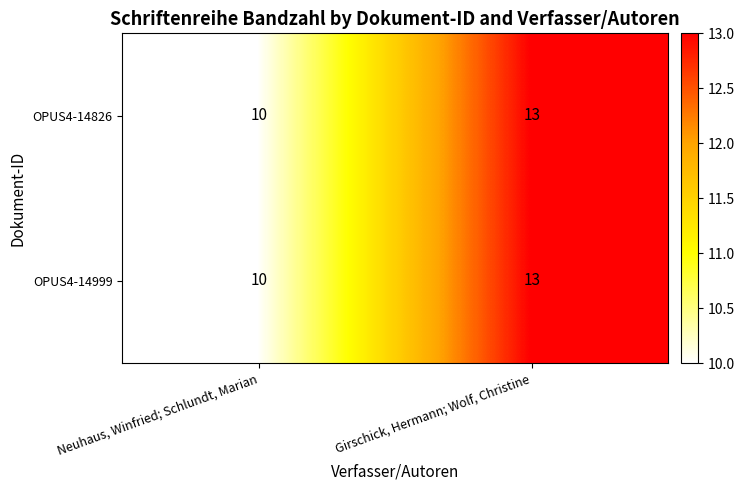

What value does the OPUS4-14826 series have at Neuhaus, Winfried; Schlundt, Marian?

10